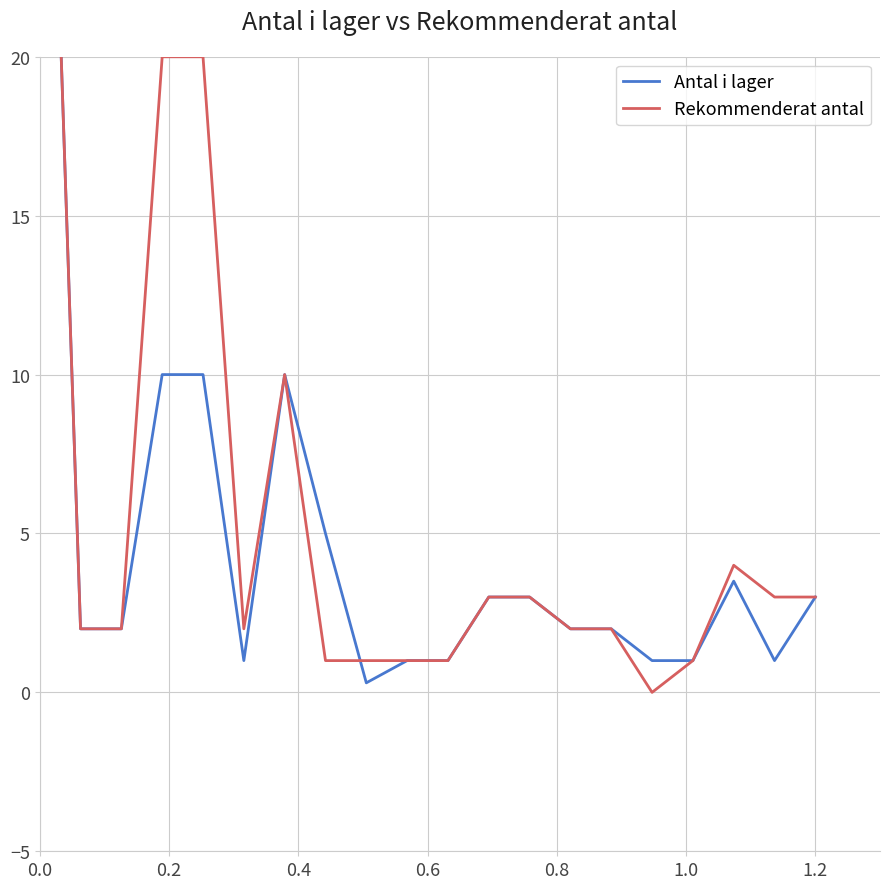

Is the value of Rekommenderat antal at 16 greater than the value of Antal i lager at 1.4?

No